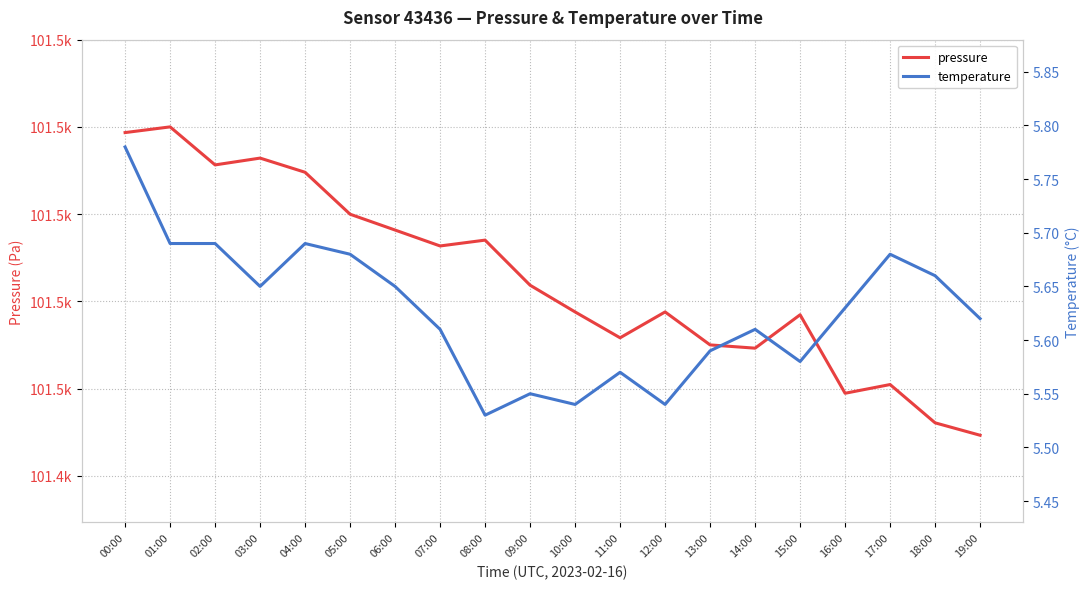

At which label is pressure closest to 101484?

09:00